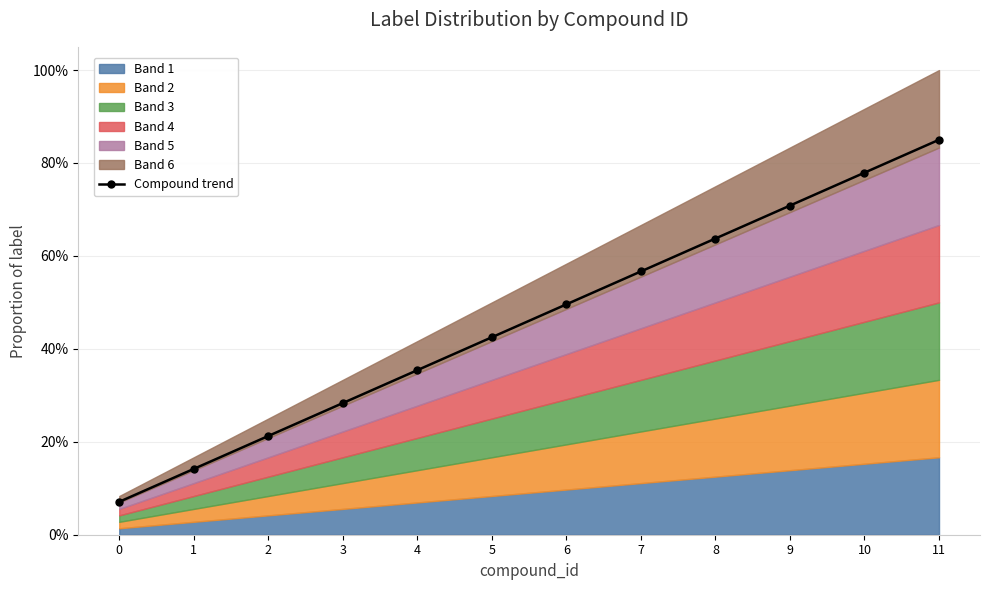

Reading left to right, what are all the values shown in this chart?

0=0.1	1=0.1	2=0.2	3=0.3	4=0.4	5=0.4	6=0.5	7=0.6	8=0.6	9=0.7	10=0.8	11=0.8